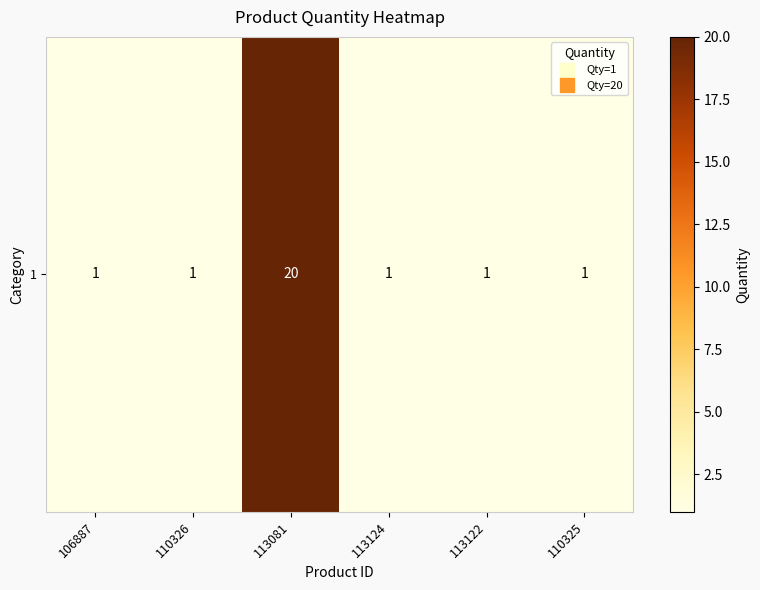

How many distinct data groups are displayed?

1